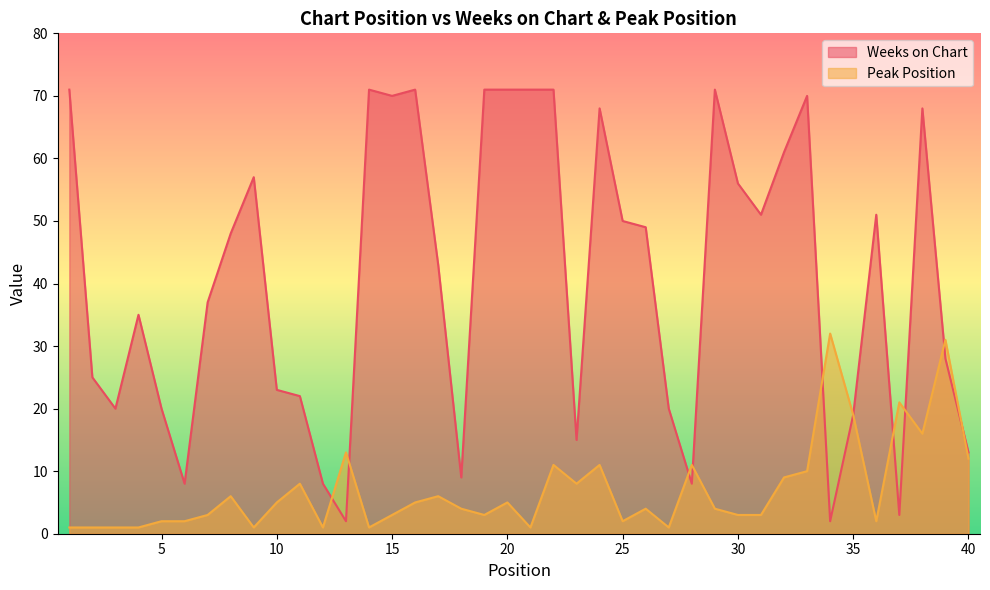

How many times do Weeks on Chart and Peak Position cross each other?

9